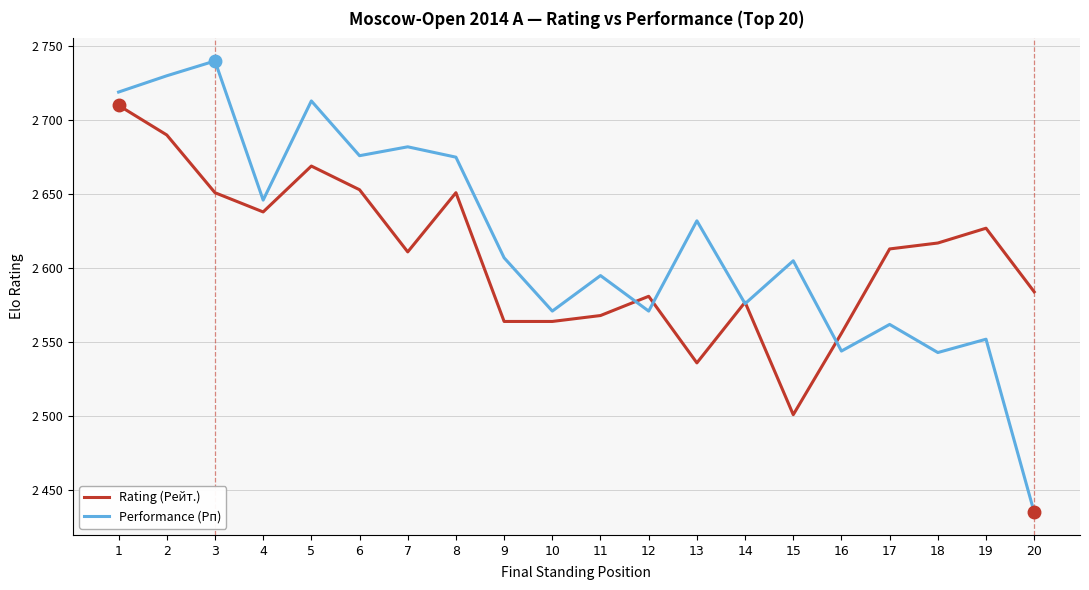

List the series in order of their peak value, lowest first.

Rating (Рейт.), Performance (Рп)